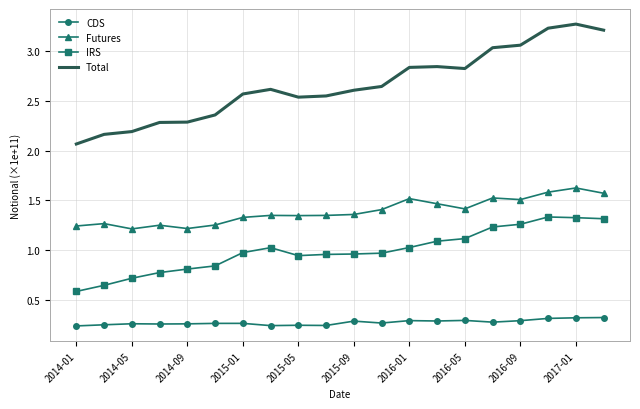

Which series has the widest spread of values?

Total